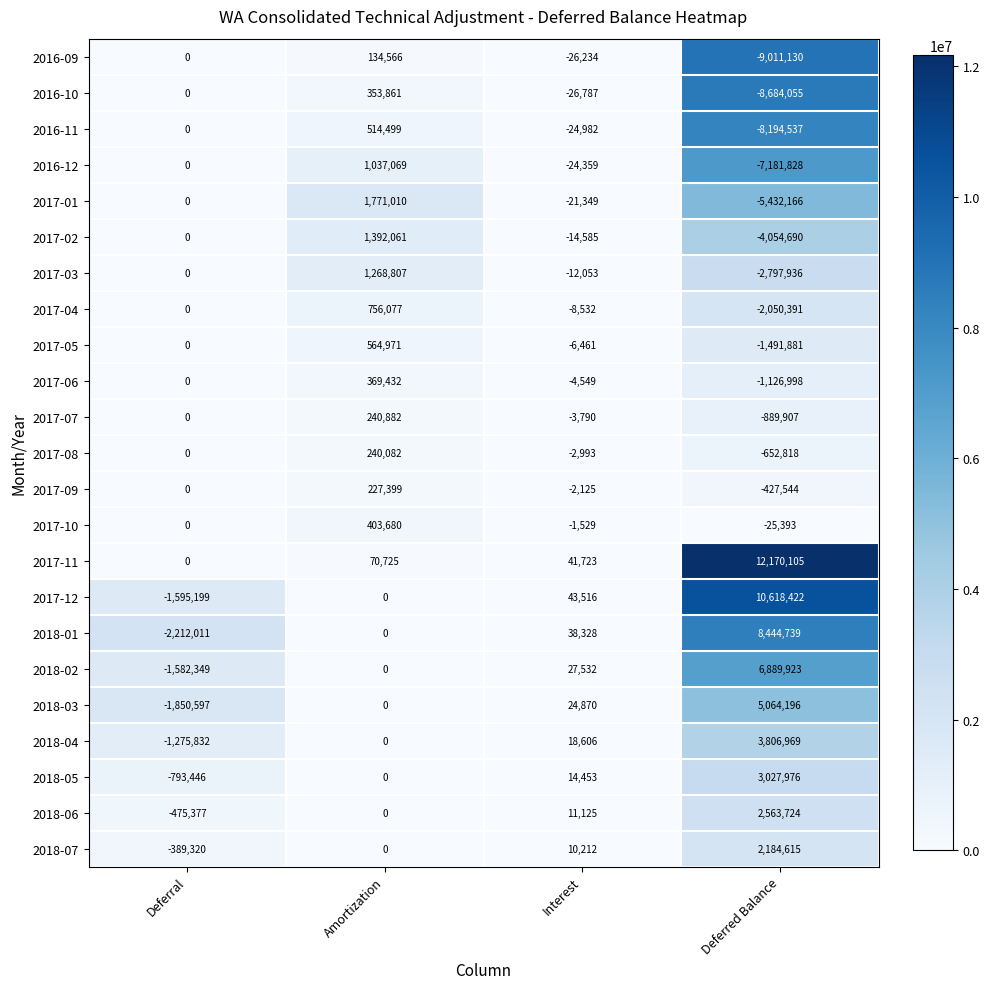

What is the difference between the maximum and minimum values in the 2016-12 series?

8218897